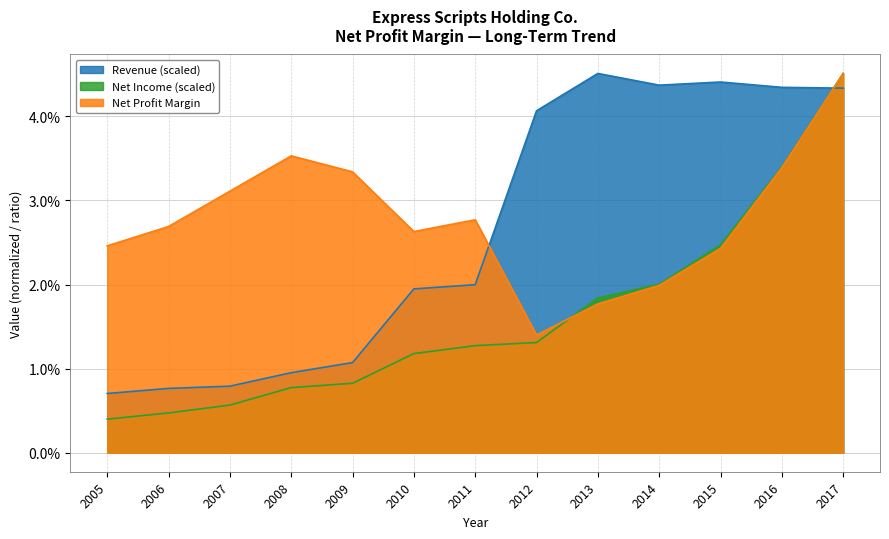

At 2010, list the series in order from largest to smallest.

Net Profit Margin, Revenue (scaled), Net Income (scaled)